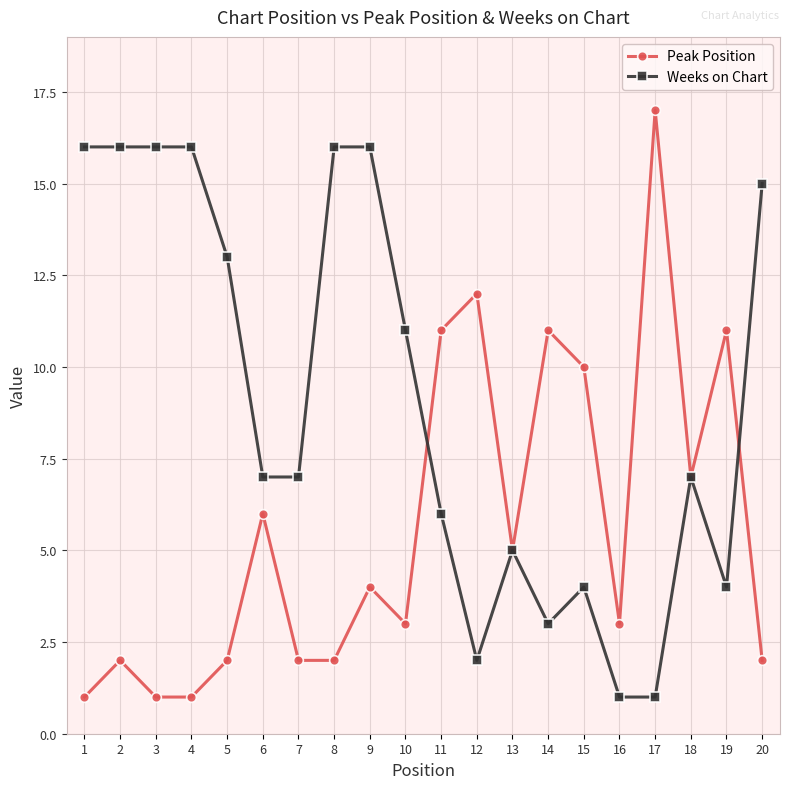

At which category is the sum across all series the highest?

9